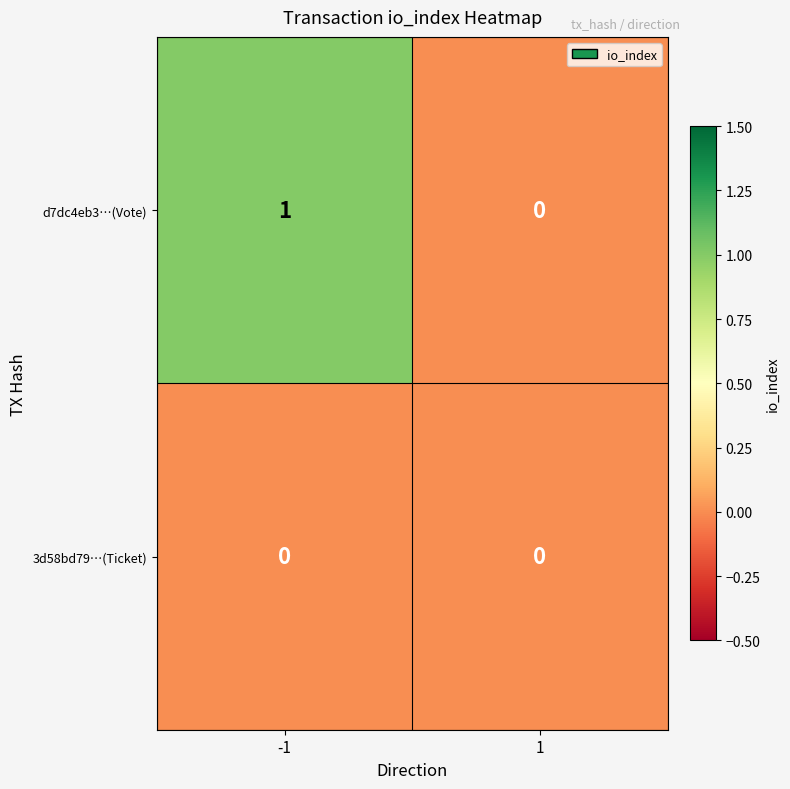

Rank the series by their maximum value, from highest to lowest.

d7dc4eb3…(Vote), 3d58bd79…(Ticket)